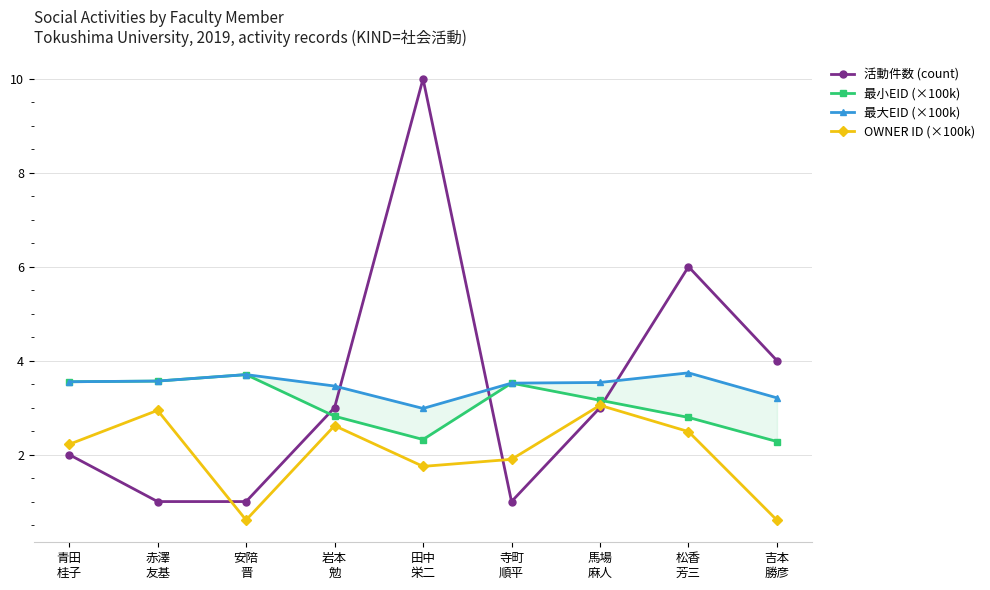

Reading right to left, extract all data points from this chart.

活動件数 (count): 4.0	6.0	3.0	1.0	10.0	3.0	1.0	1.0	2.0
最小EID (×100k): 2.3	2.8	3.2	3.5	2.3	2.8	3.7	3.6	3.6
最大EID (×100k): 3.2	3.7	3.5	3.5	3.0	3.5	3.7	3.6	3.6
OWNER ID (×100k): 0.6	2.5	3.0	1.9	1.7	2.6	0.6	2.9	2.2